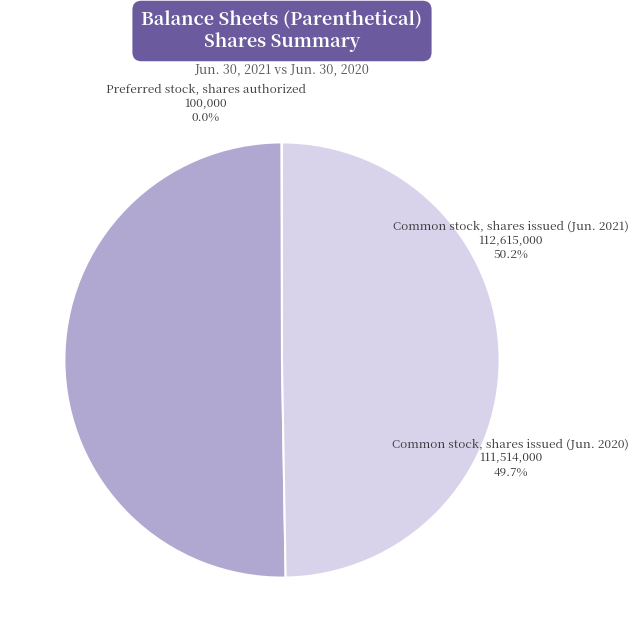

True or false: Preferred stock, shares authorized accounts for 1% of the total.

False